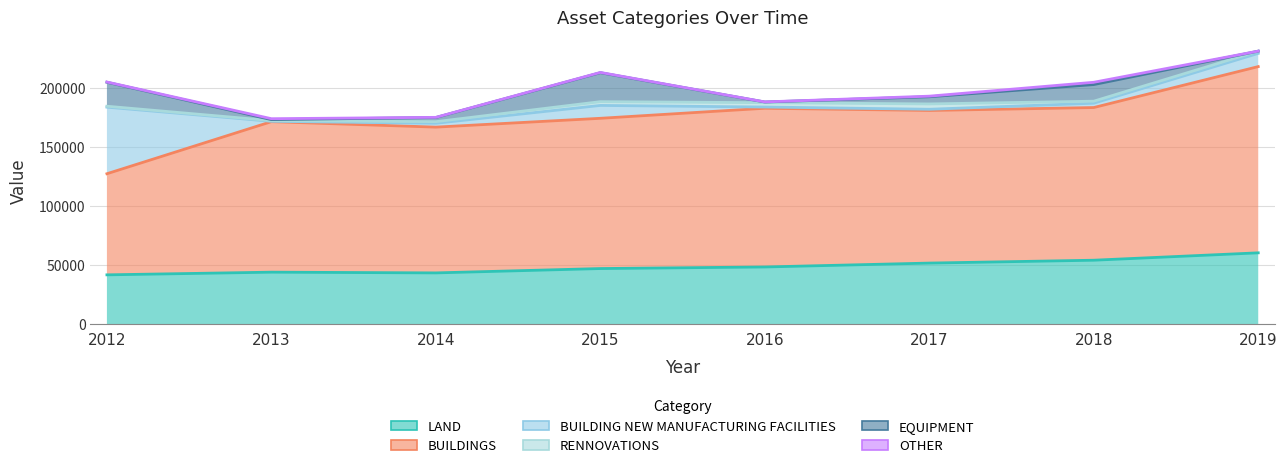

What is the spread (max minus min) of values at 2012?

85337